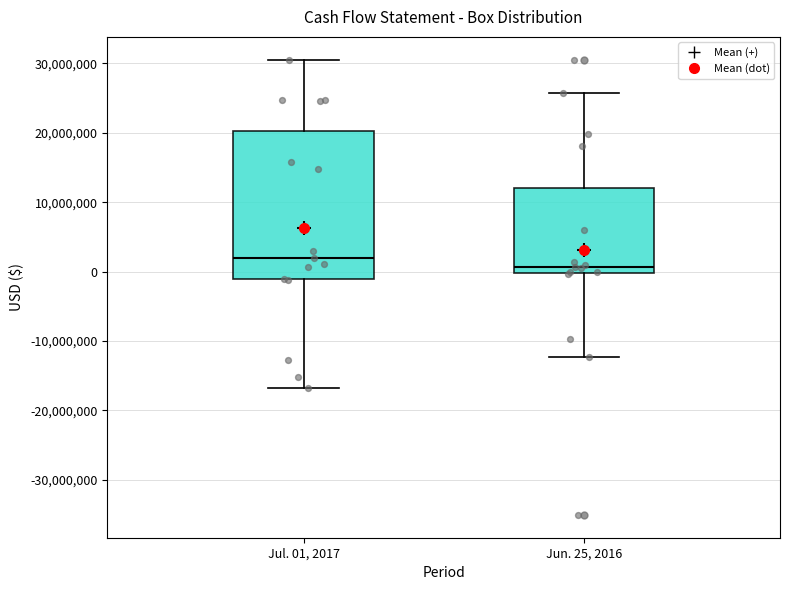

Where does the upper whisker of the box for Jun. 25, 2016 end on the y-axis? The values are not printed on the chart, so give them approximately, as read against the axis.

26000000